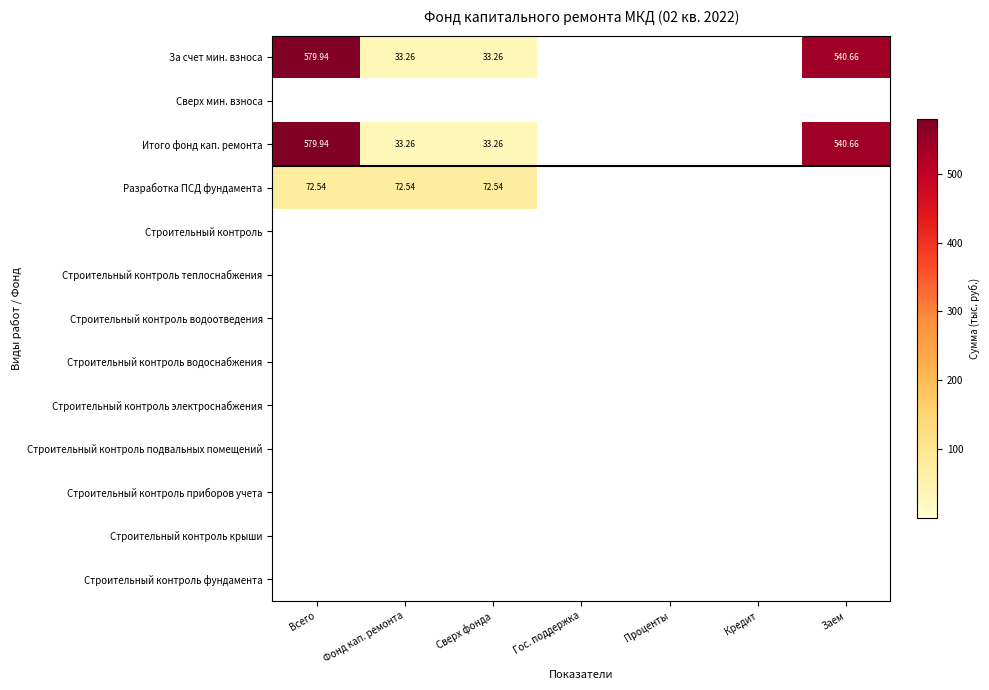

Rank the series at Фонд кап. ремонта from highest to lowest value.

Разработка ПСД фундамента, За счет мин. взноса, Итого фонд кап. ремонта, Сверх мин. взноса, Строительный контроль, Строительный контроль теплоснабжения, Строительный контроль водоотведения, Строительный контроль водоснабжения, Строительный контроль электроснабжения, Строительный контроль подвальных помещений, Строительный контроль приборов учета, Строительный контроль крыши, Строительный контроль фундамента